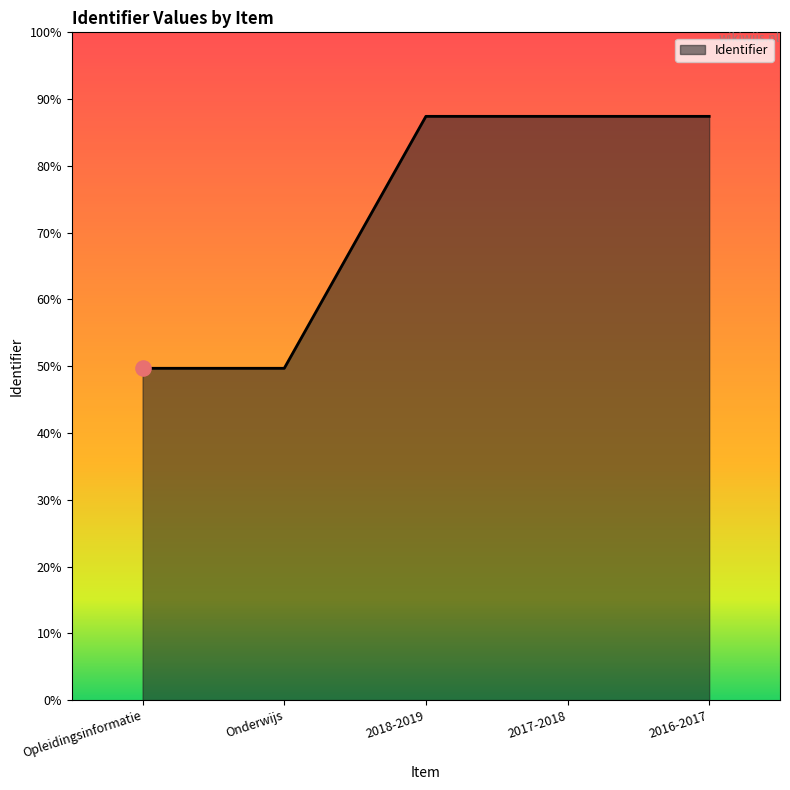

What is the ratio of the value at 2018-2019 to the value at Onderwijs?

1.8